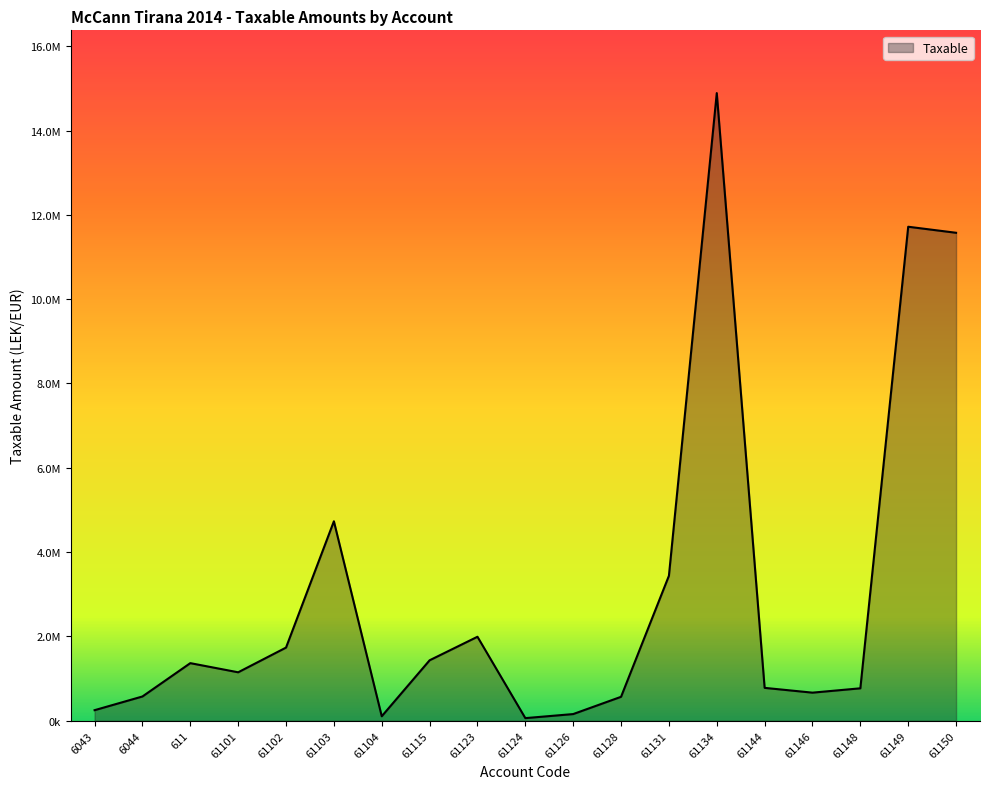

Is this an area chart (filled region under the line)?

Yes